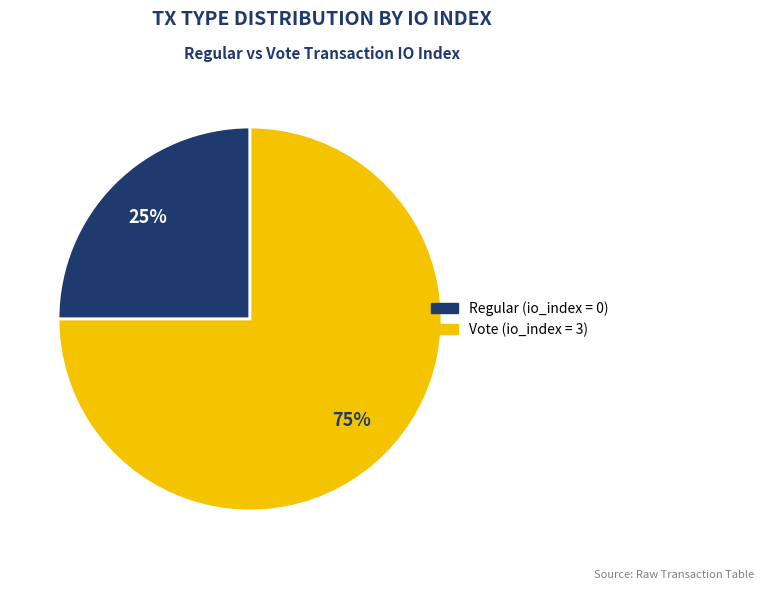

Is there a majority slice in this chart?

Yes